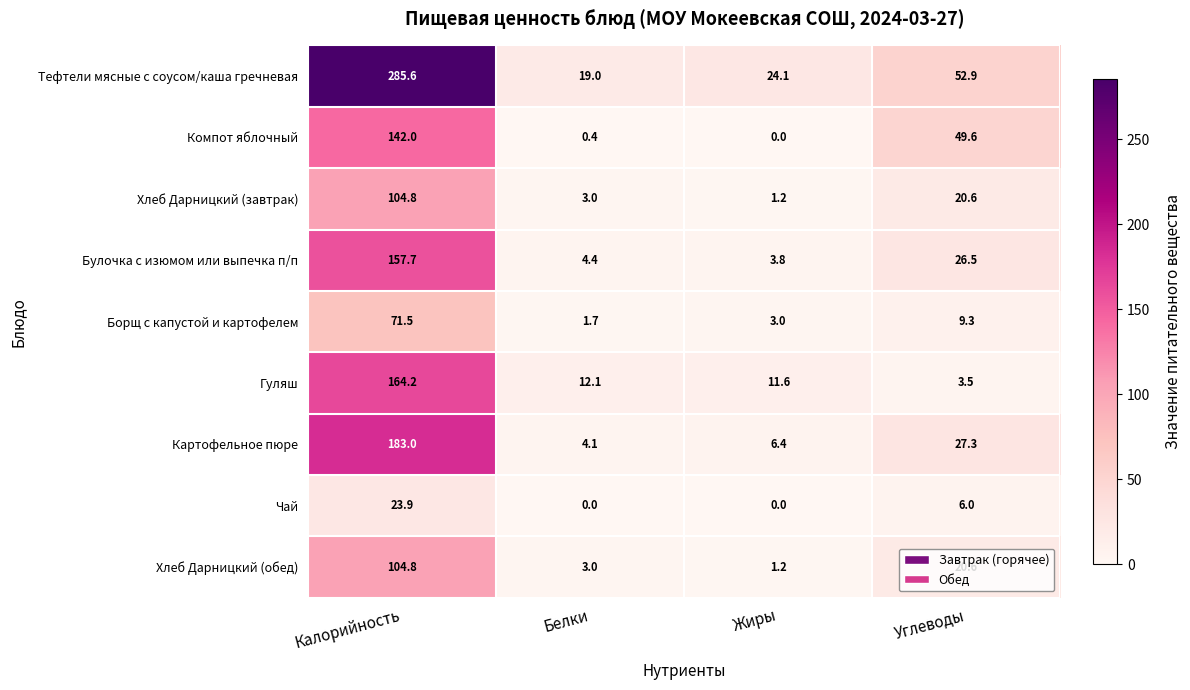

Which series changed the most between Белки and Жиры?

Тефтели мясные с соусом/каша гречневая